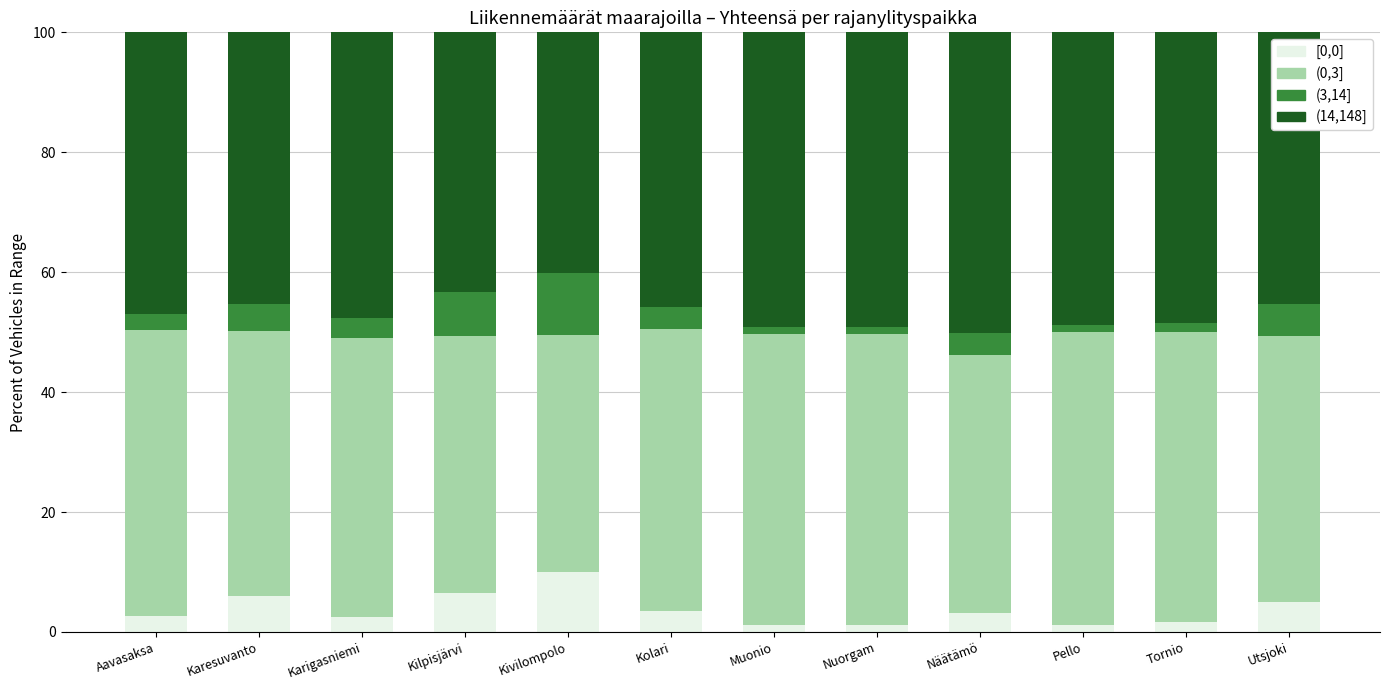

What position from the left is Nuorgam?

8